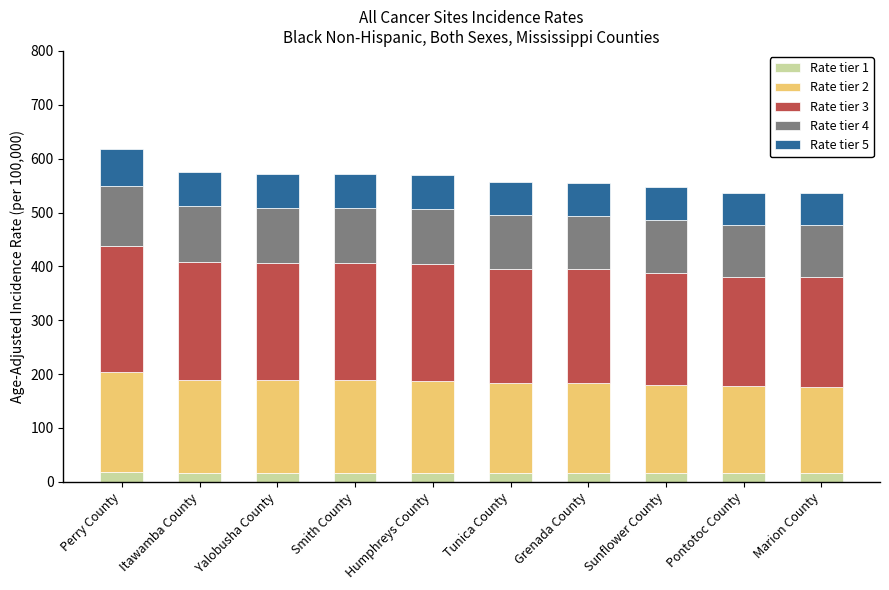

What is the sum of all Rate tier 1 values?

169.0